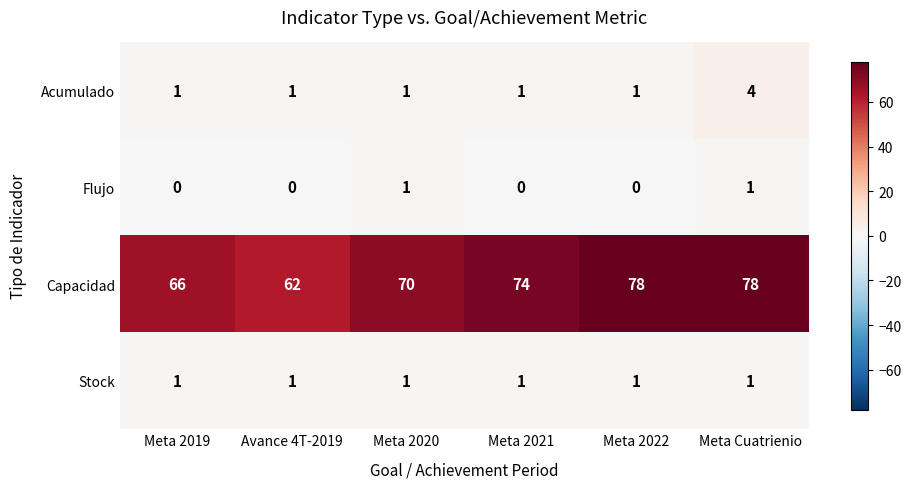

Between Meta 2021 and Meta Cuatrienio, which series saw the biggest shift?

Capacidad